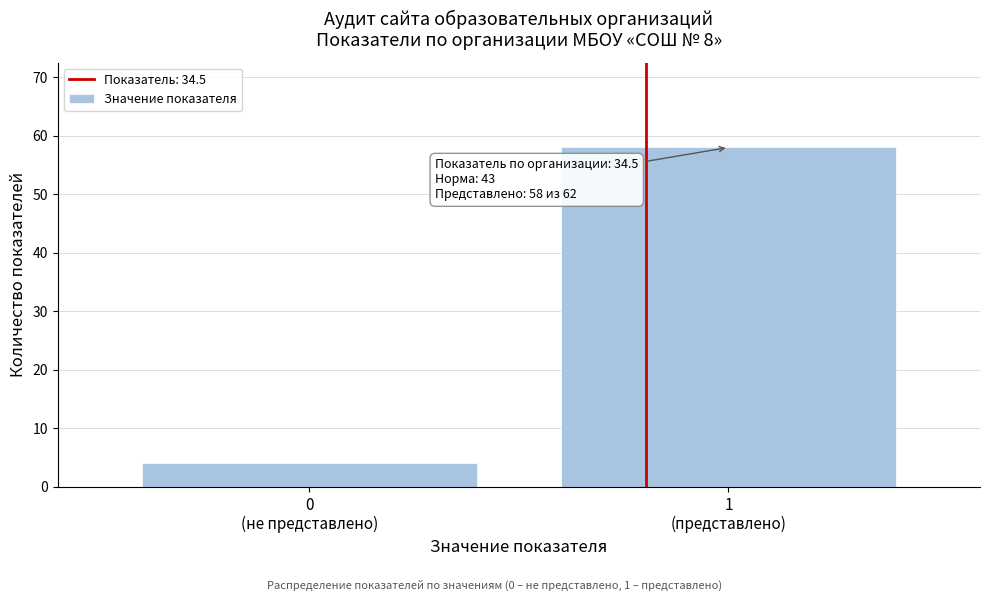

Reading right to left, transcribe all the data shown in this chart.

58	4